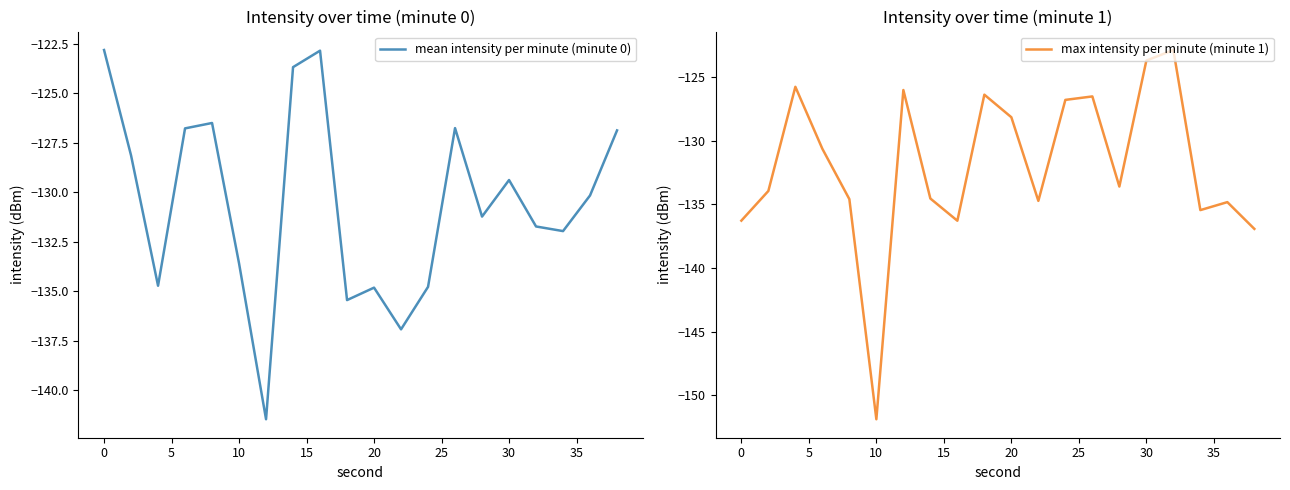

Is it true that mean intensity per minute (minute 0) equals -213.6 at 18?

False